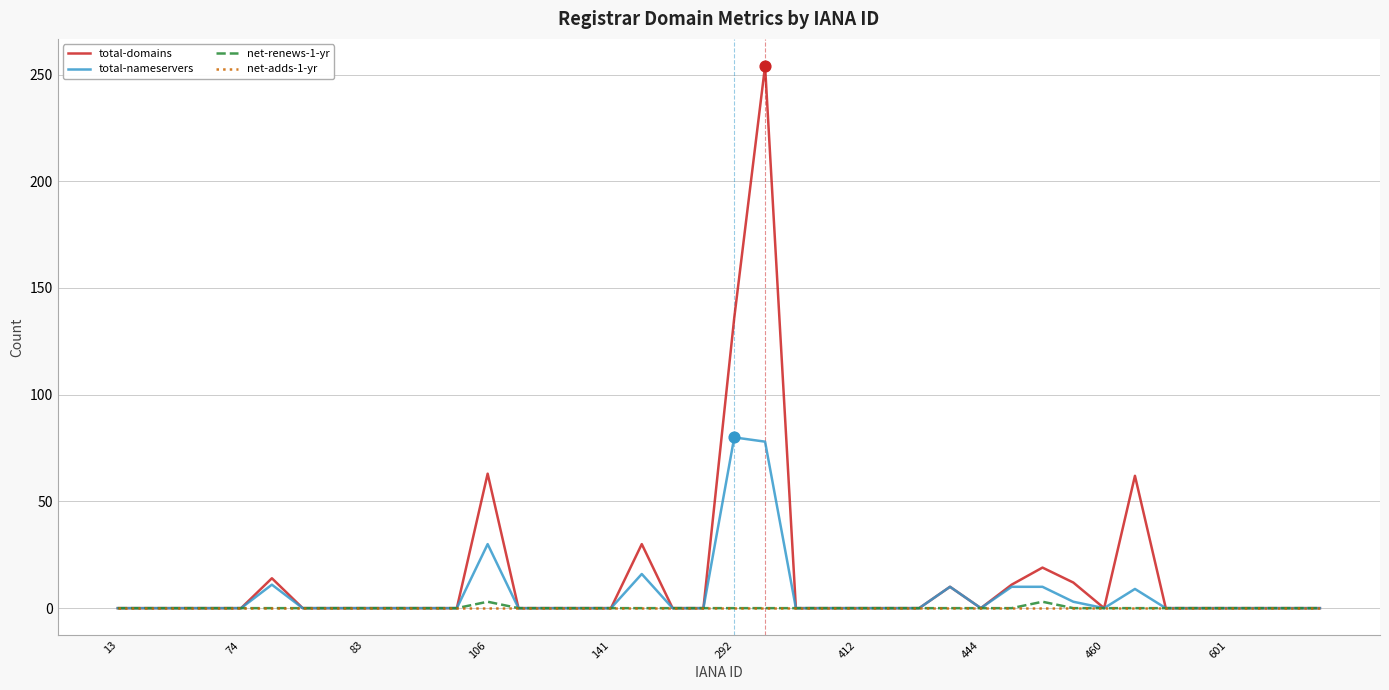

Which series has the largest total across all categories?

total-domains